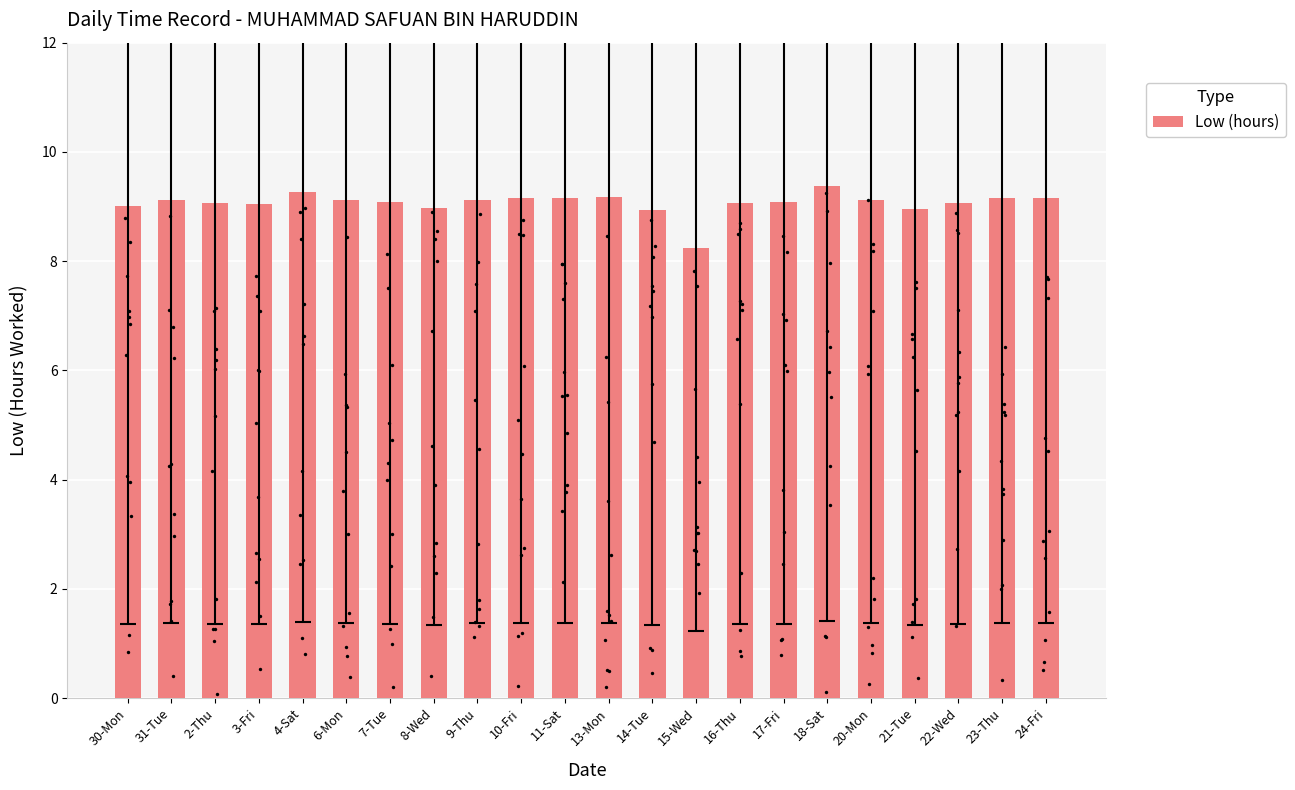

What is the ratio of the value at 22-Wed to the value at 11-Sat?

1.0